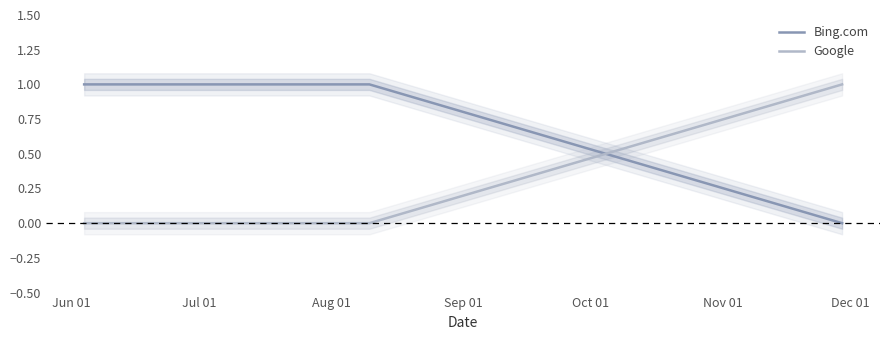

Reading left to right, transcribe all the data shown in this chart.

Bing.com: 1	1	1	1	0
Google: 0	0	0	0	1